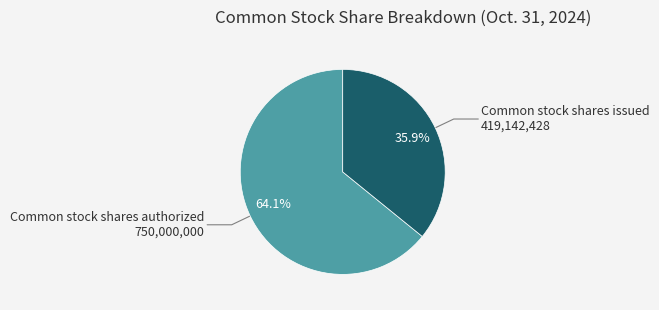

The Common stock shares authorized slice represents 64% of the pie. True or false?

True